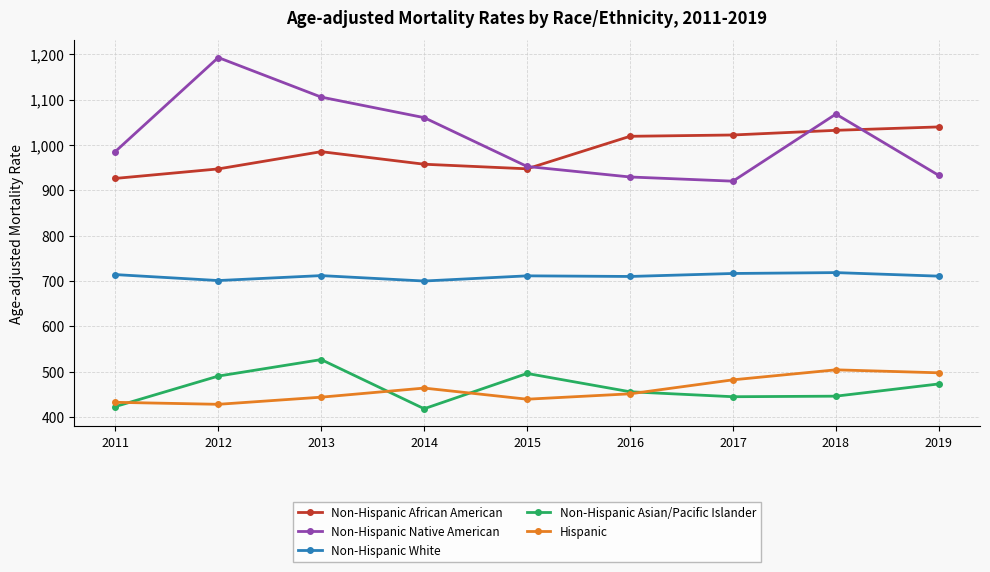

Count the number of categories in the chart.

9